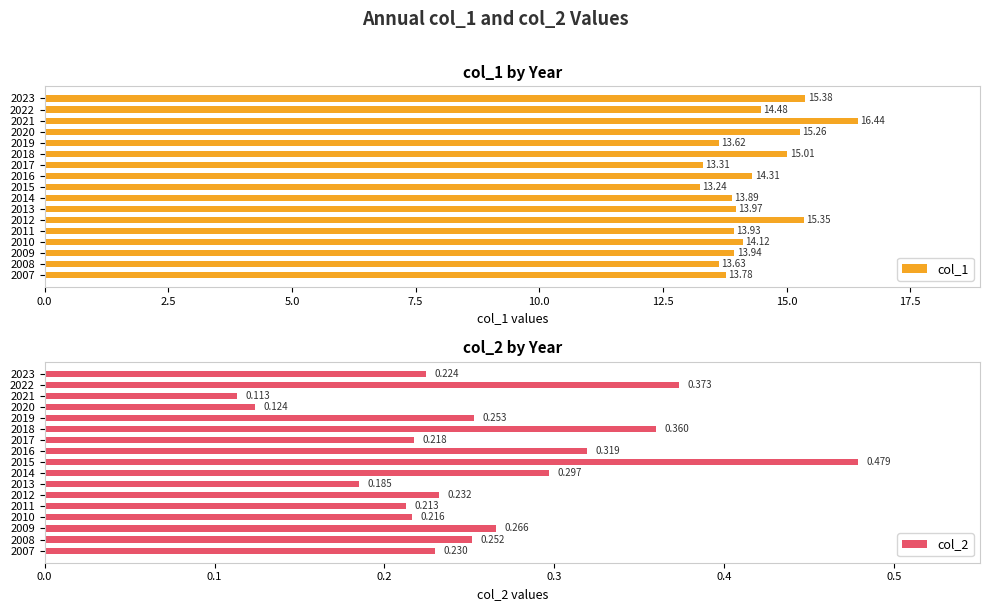

At which label does col_1 reach its minimum?

2015